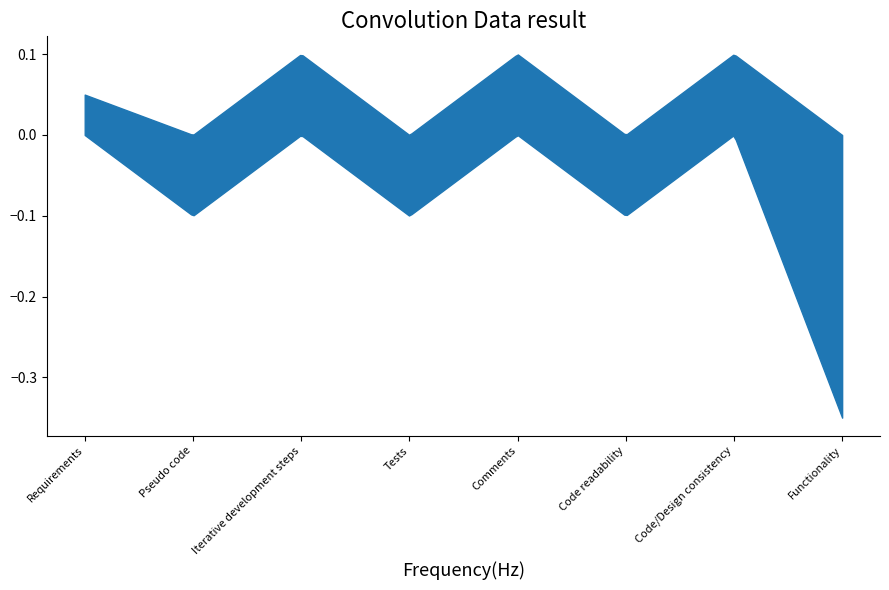

Between Comments and Requirements, which is larger?

Comments